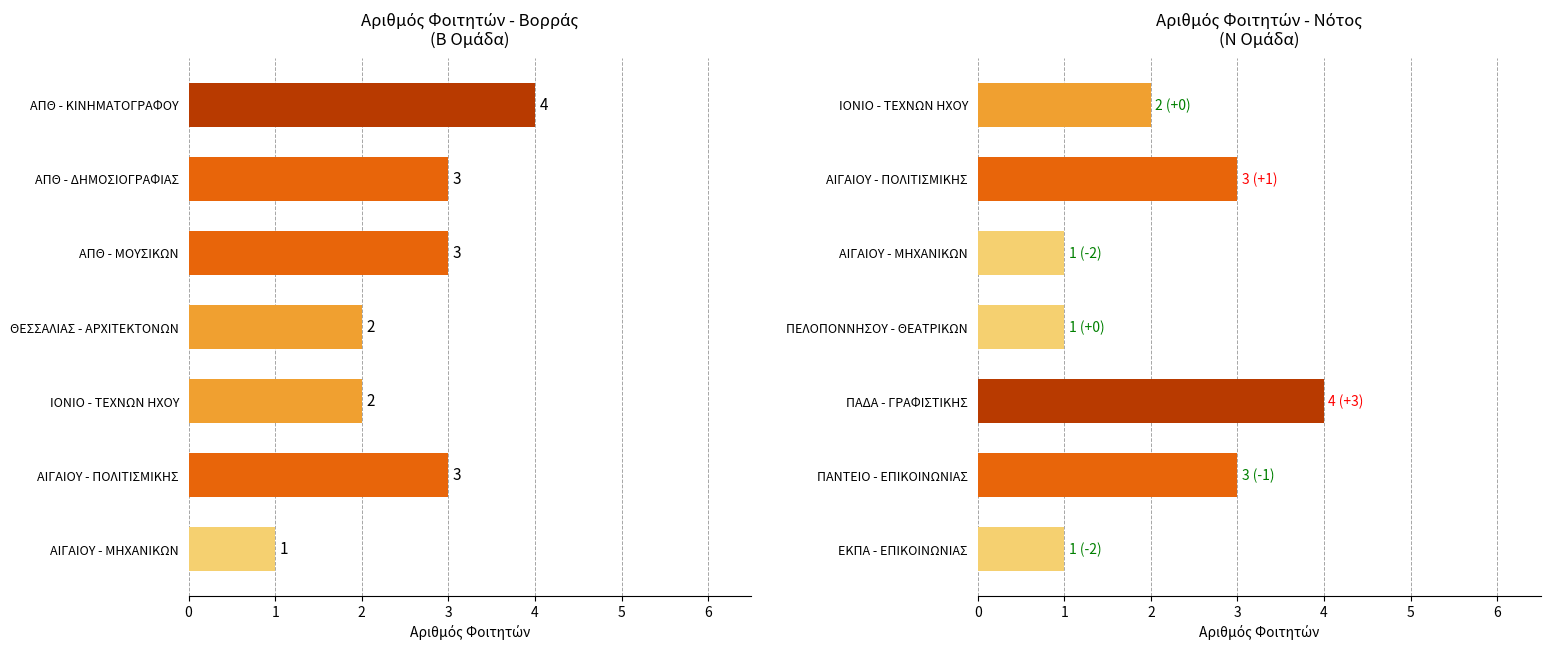

How many Φοιτητές (Νότος) values are between 1 and 3?

6